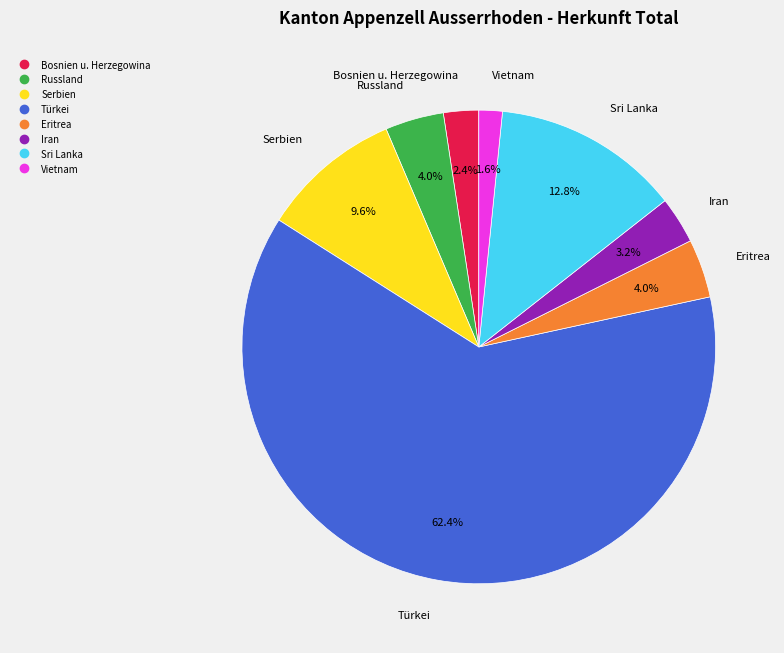

To the nearest percent, what is the combined percentage of Sri Lanka and Türkei?

75%